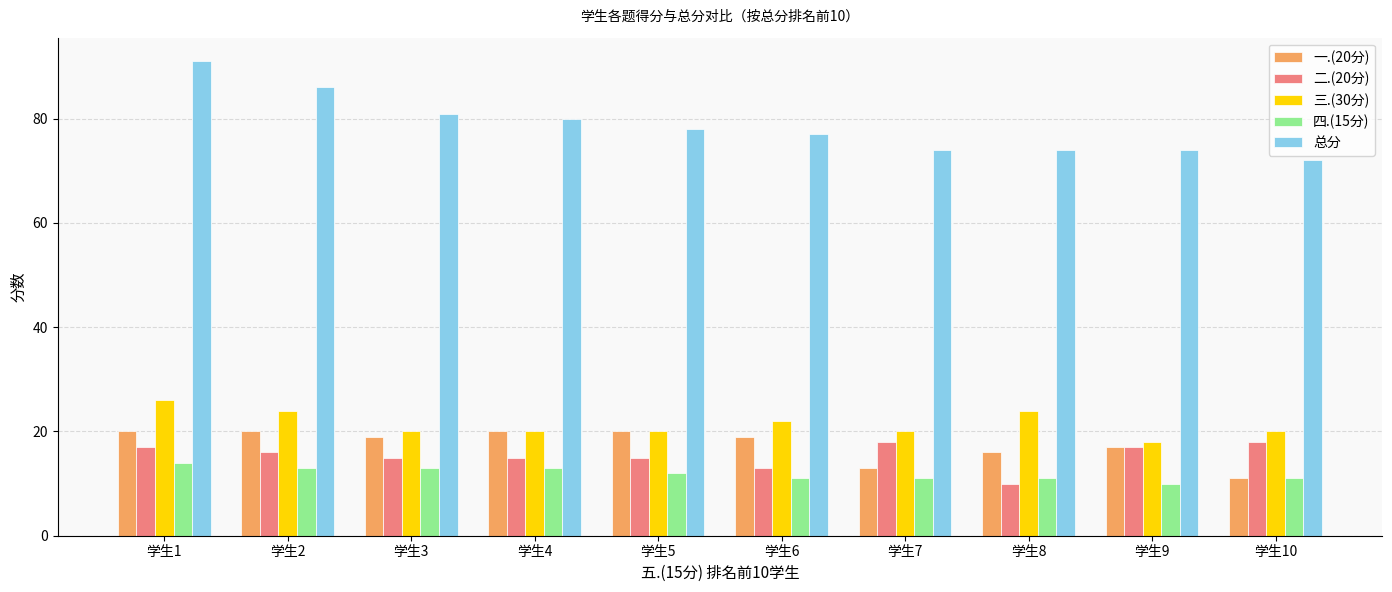

The 总分 series shows 113 at 学生3. True or false?

False